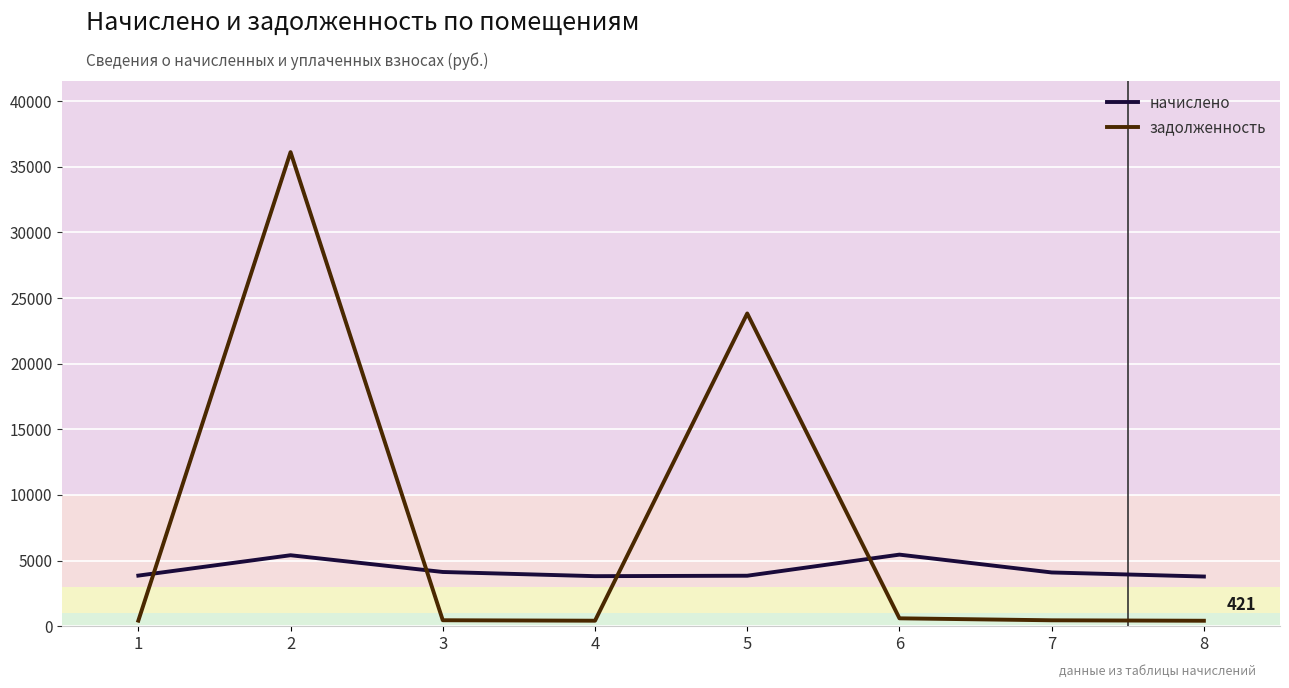

Between which two adjacent categories do задолженность and начислено first intersect?

1 and 2